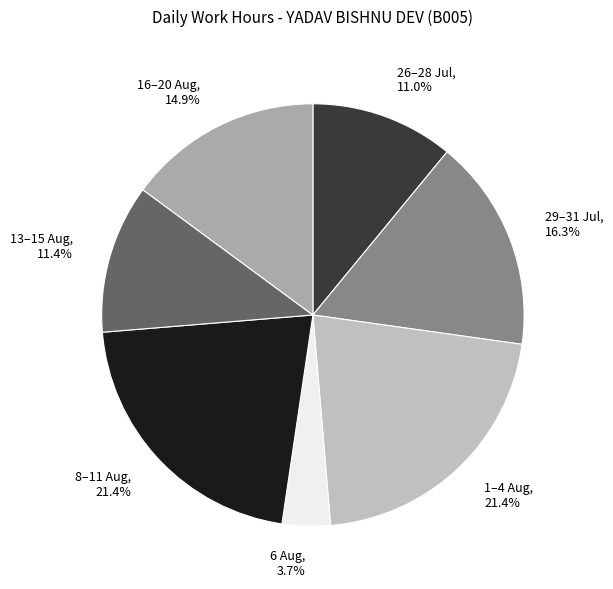

What is the smallest slice in the pie chart?

6 Aug, 3.7%